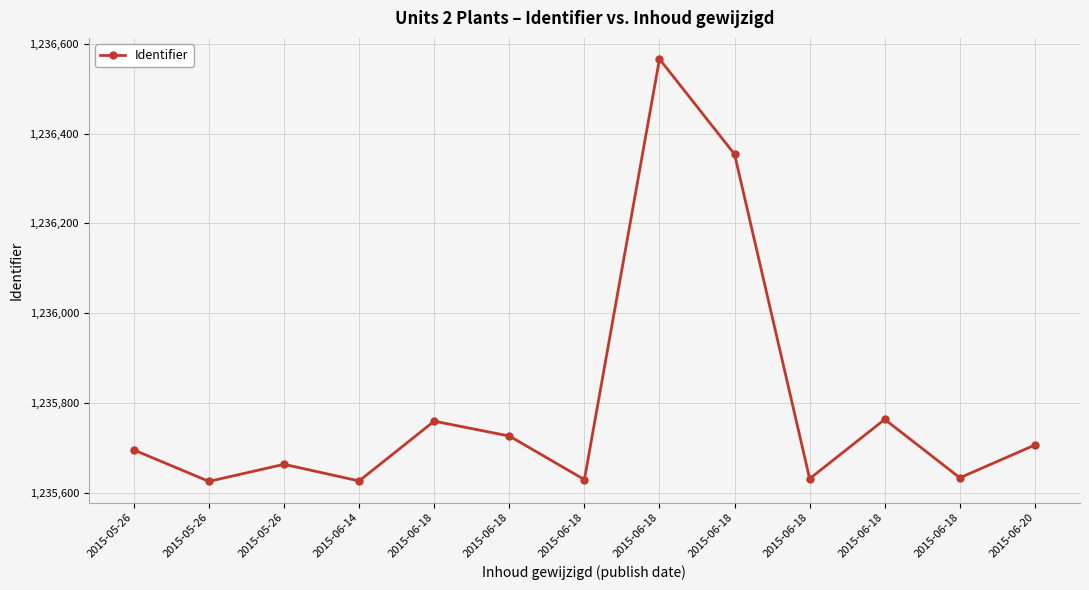

What is the difference between the maximum and minimum values?

940